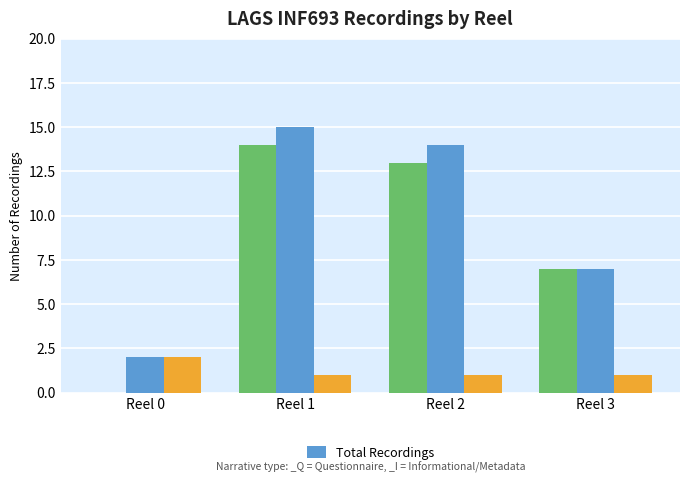

What is the change in value from Reel 0 to Reel 3?

+5